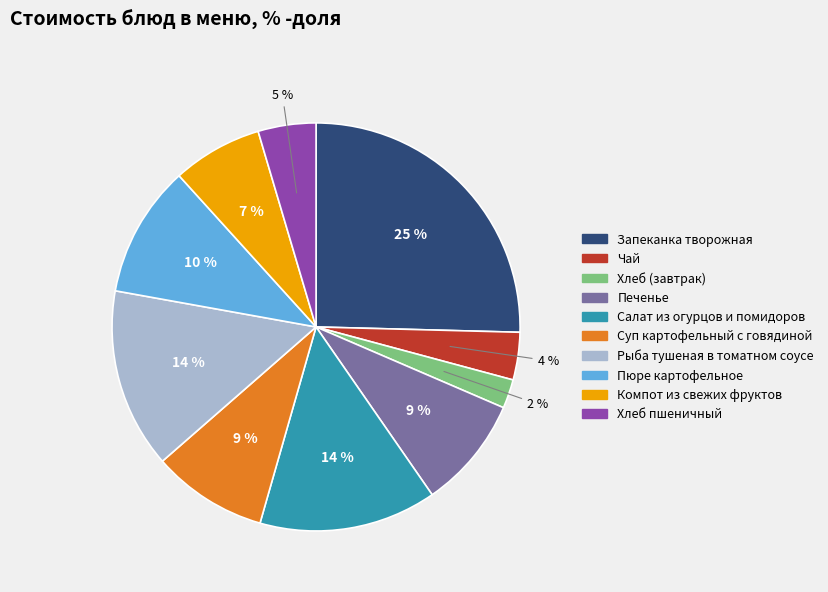

Is there any slice that represents more than half of the pie?

No